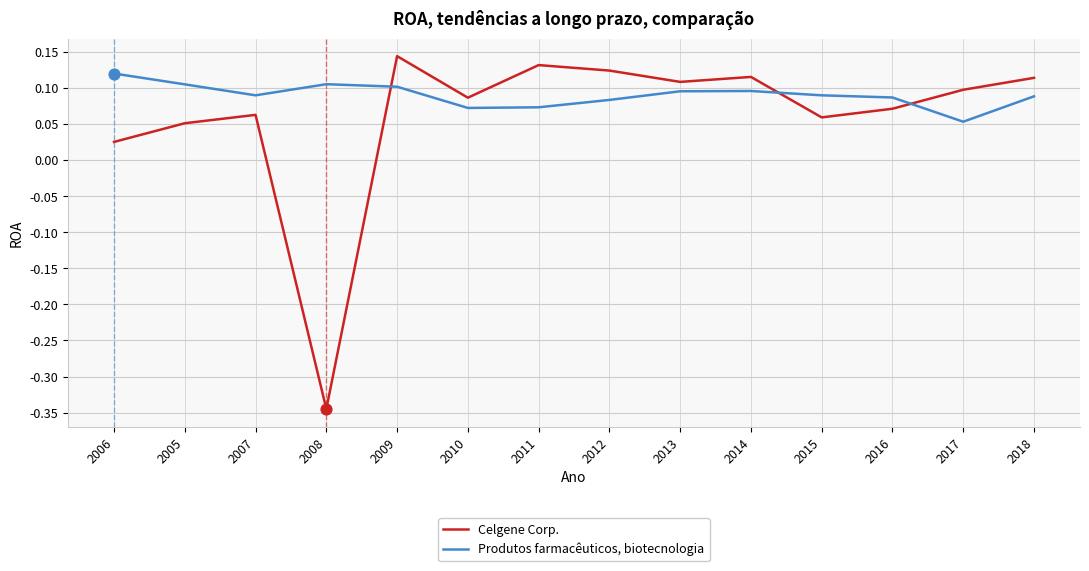

What is the total value across all series at 2010?

0.2